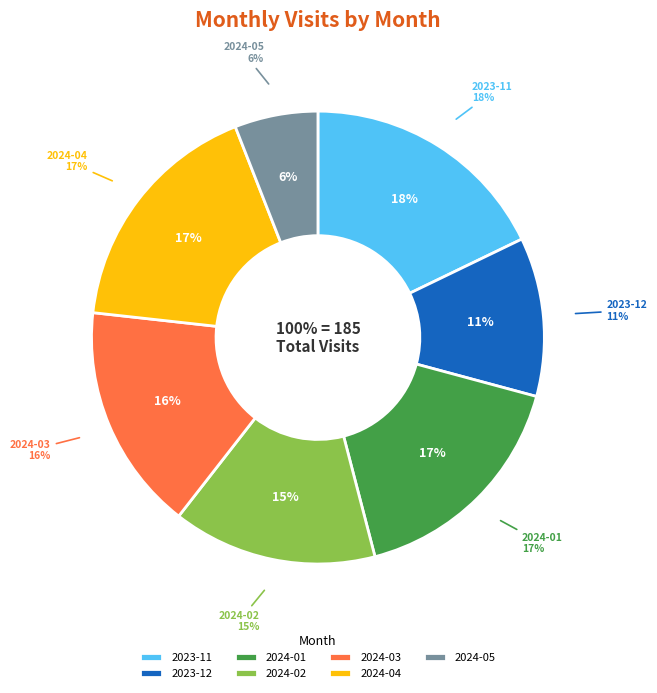

Count the number of slices in the pie.

7